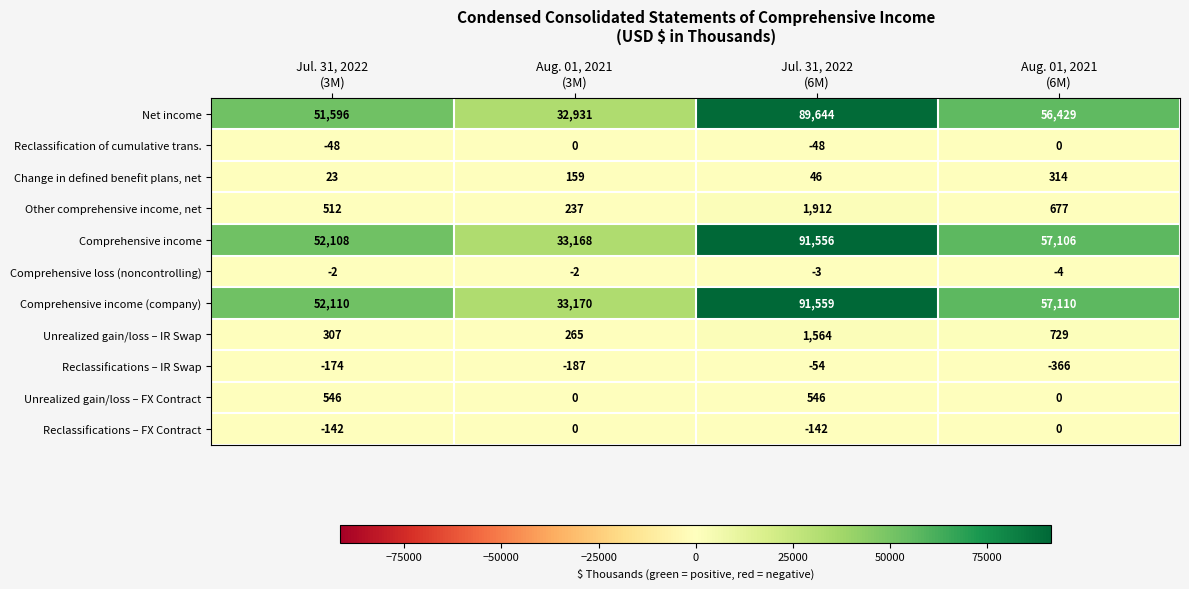

What is the average value of the Unrealized gain/loss – FX Contract series?

273